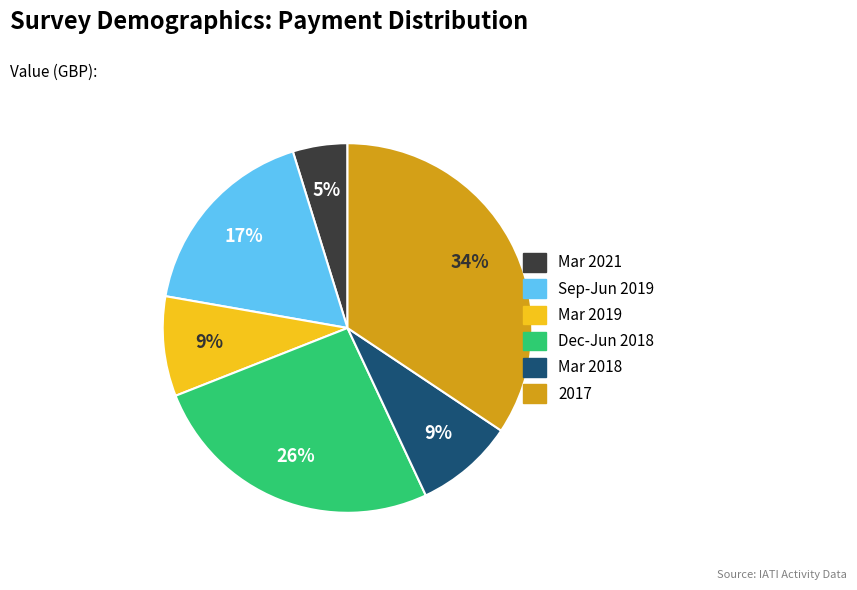

To the nearest percent, what is the average slice percentage?

17%